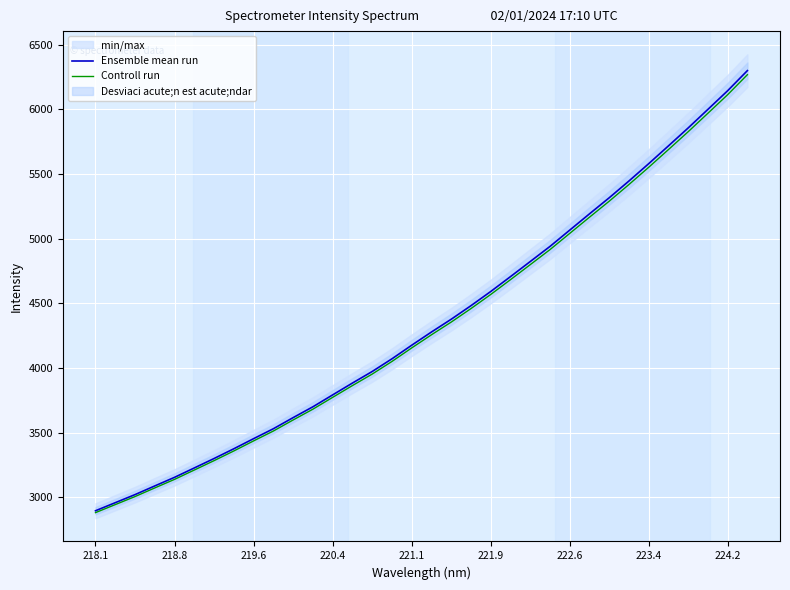

True or false: Ensemble mean run and Controll run cross at least once.

False